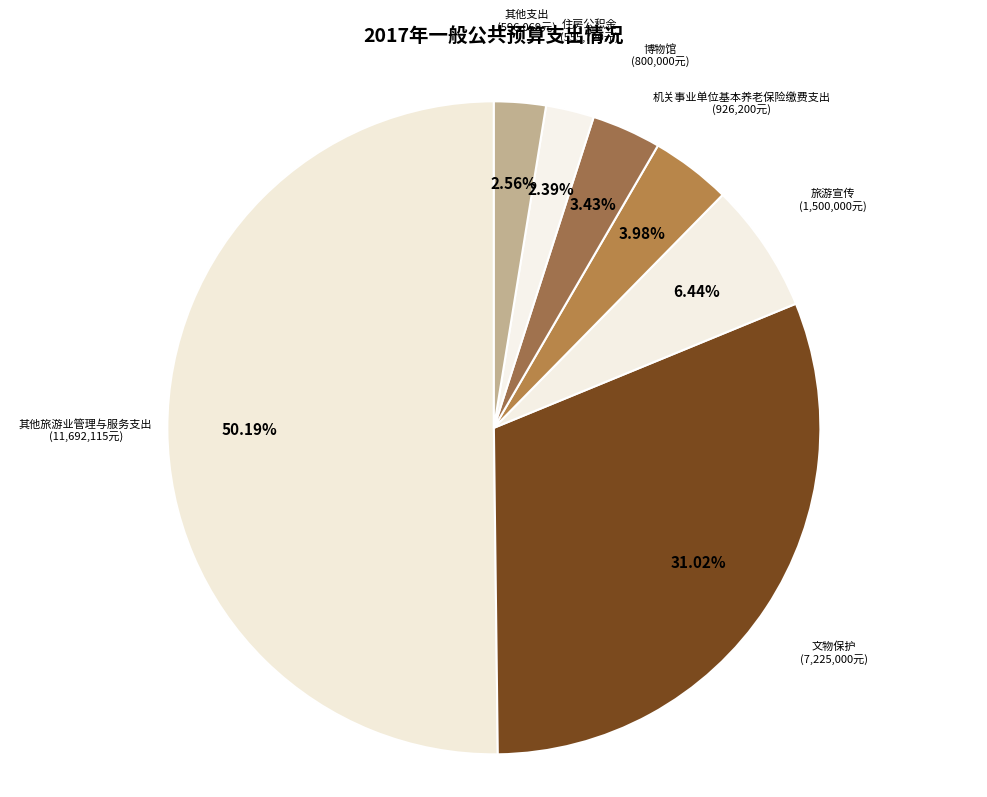

How many slices are in this pie chart?

7